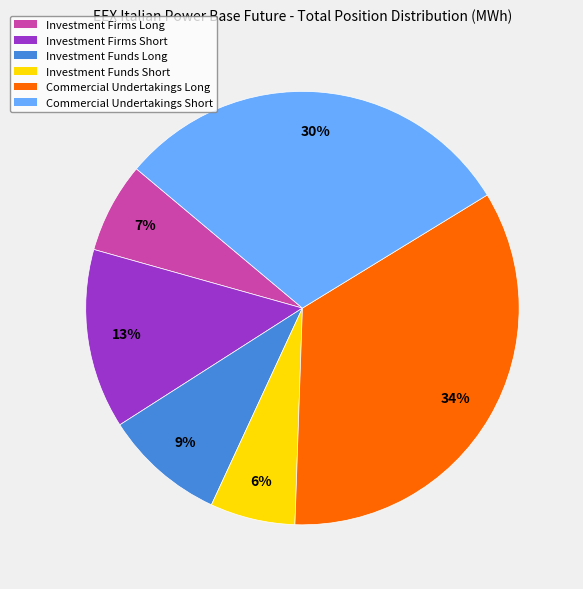

To the nearest percent, what is the difference between the largest and smallest slice percentages?

28%